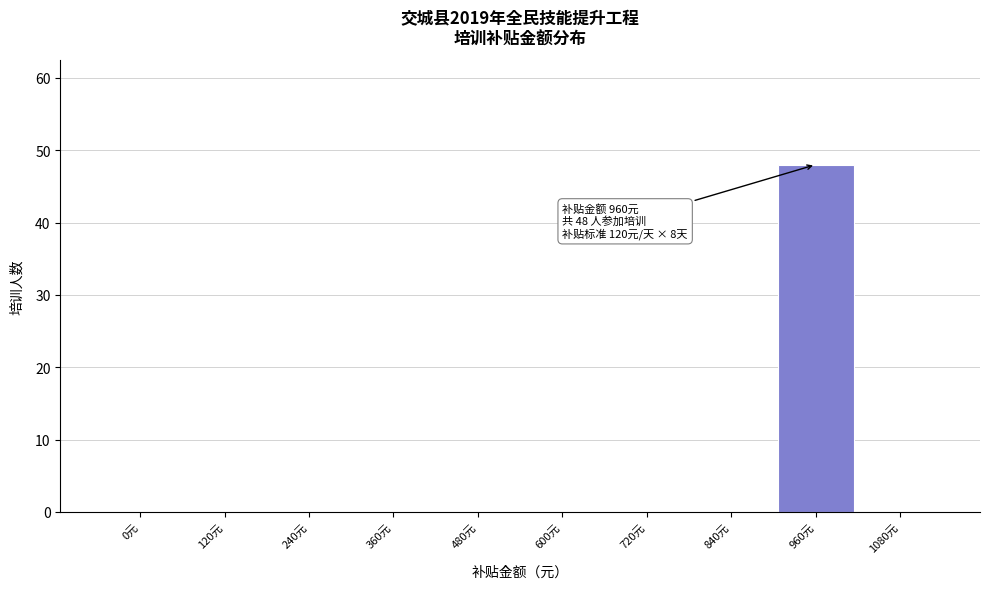

Reading left to right, list all the values displayed in this chart.

0元=0	120元=0	240元=0	360元=0	480元=0	600元=0	720元=0	840元=0	960元=48	1080元=0